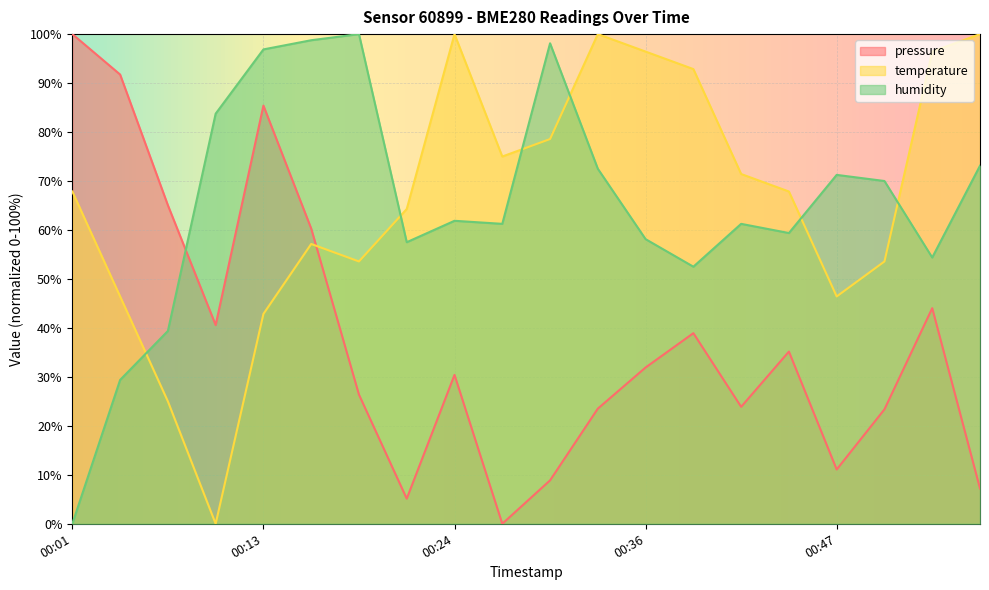

Which category has the lowest value in the temperature series?

00:10